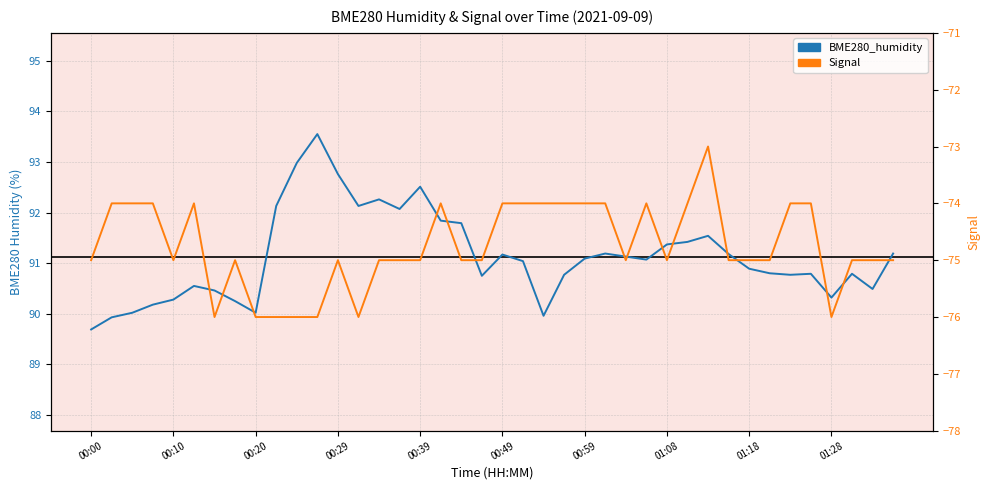

Reading left to right, what are all the values shown in this chart?

BME280_humidity: 89.7	89.9	90.0	90.2	90.3	90.5	90.5	90.2	90.0	92.1	93.0	93.5	92.8	92.1	92.3	92.1	92.5	91.8	91.8	90.8	91.2	91.0	90.0	90.8	91.1	91.2	91.1	91.1	91.4	91.4	91.5	91.2	90.9	90.8	90.8	90.8	90.3	90.8	90.5	91.2
Signal: -75.0	-74.0	-74.0	-74.0	-75.0	-74.0	-76.0	-75.0	-76.0	-76.0	-76.0	-76.0	-75.0	-76.0	-75.0	-75.0	-75.0	-74.0	-75.0	-75.0	-74.0	-74.0	-74.0	-74.0	-74.0	-74.0	-75.0	-74.0	-75.0	-74.0	-73.0	-75.0	-75.0	-75.0	-74.0	-74.0	-76.0	-75.0	-75.0	-75.0